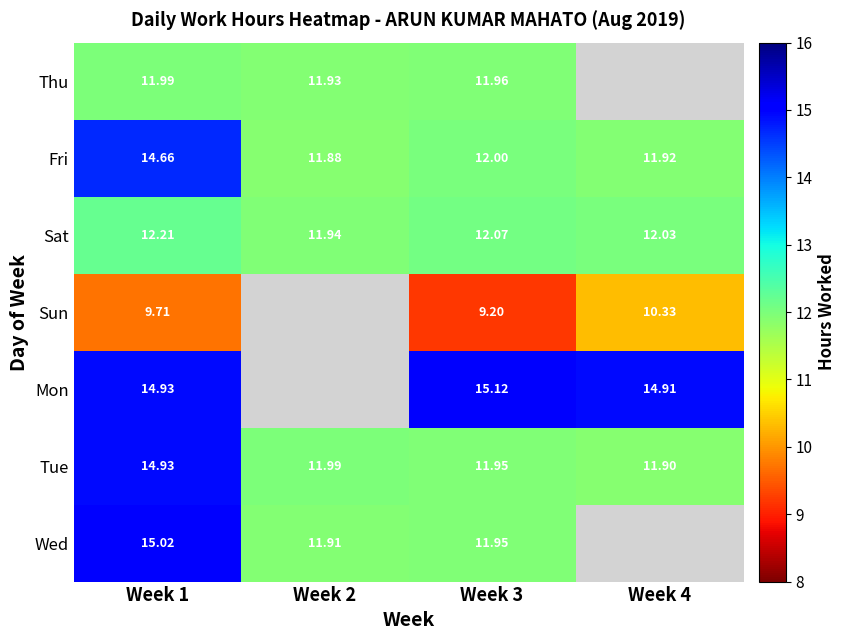

Between Week 1 and Week 3, which series saw the biggest shift?

Wed